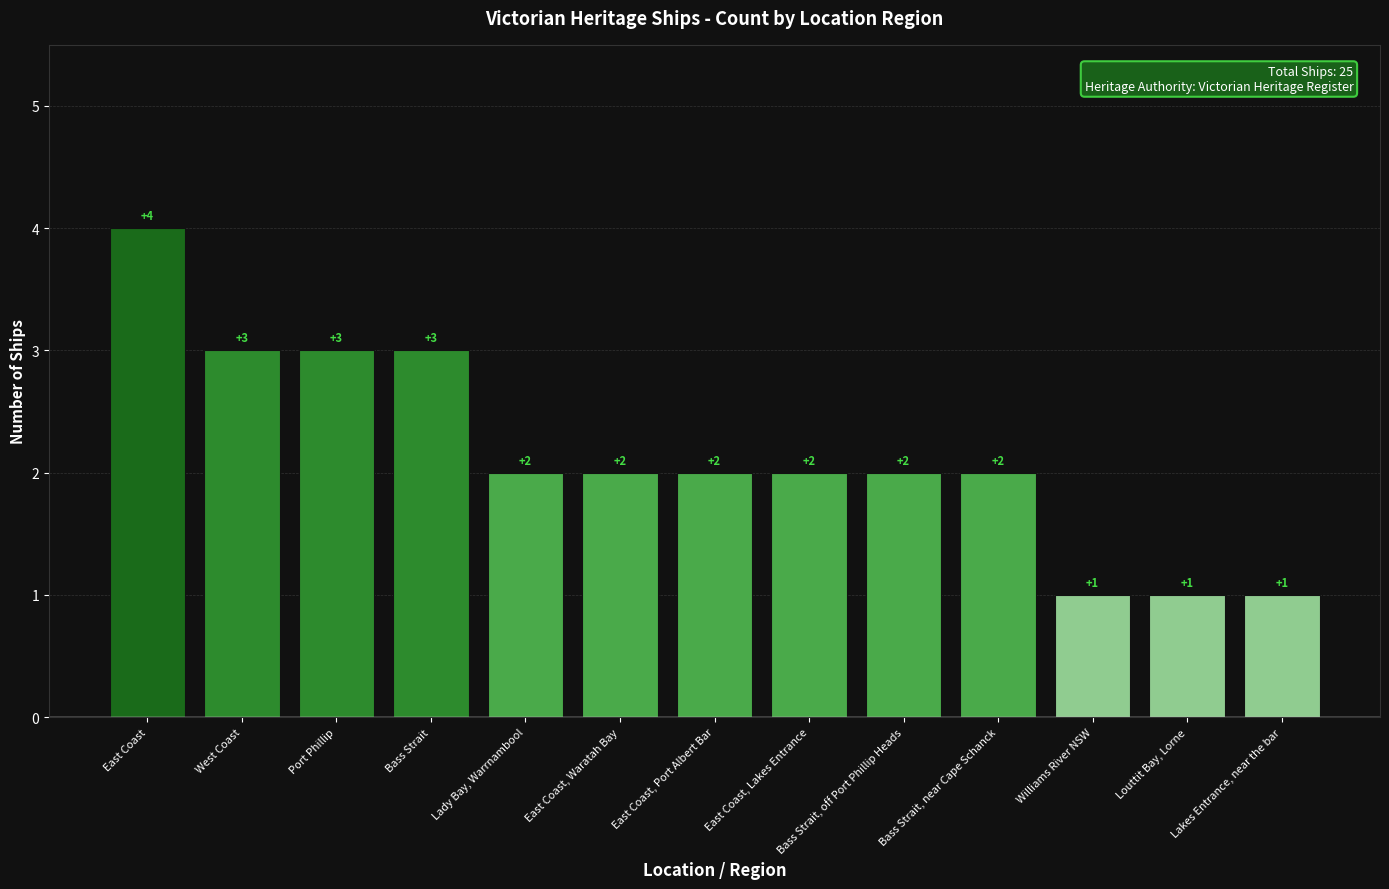

What is the difference between the maximum and minimum values?

3